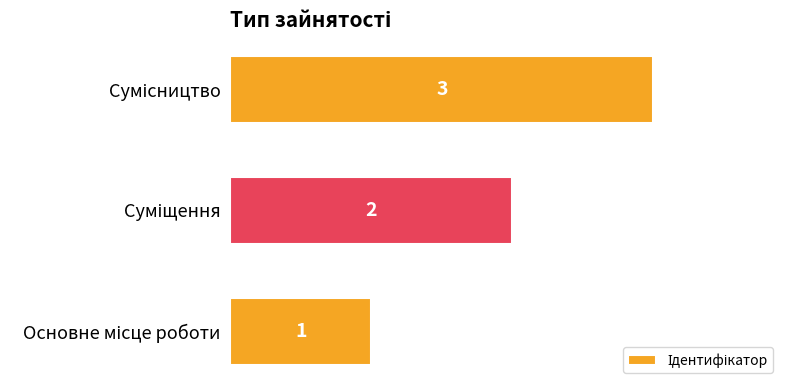

What is the greatest value displayed?

3